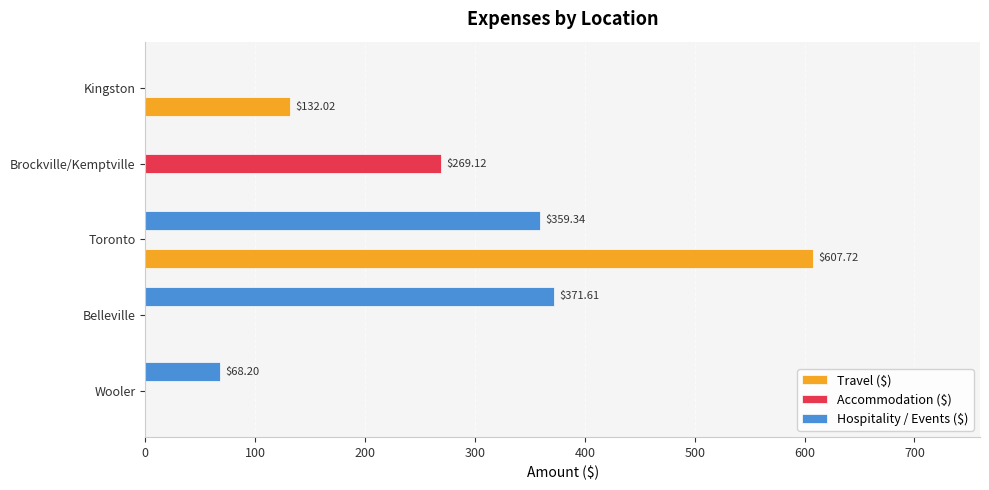

Which series changed the most between Belleville and Brockville/Kemptville?

Hospitality / Events ($)